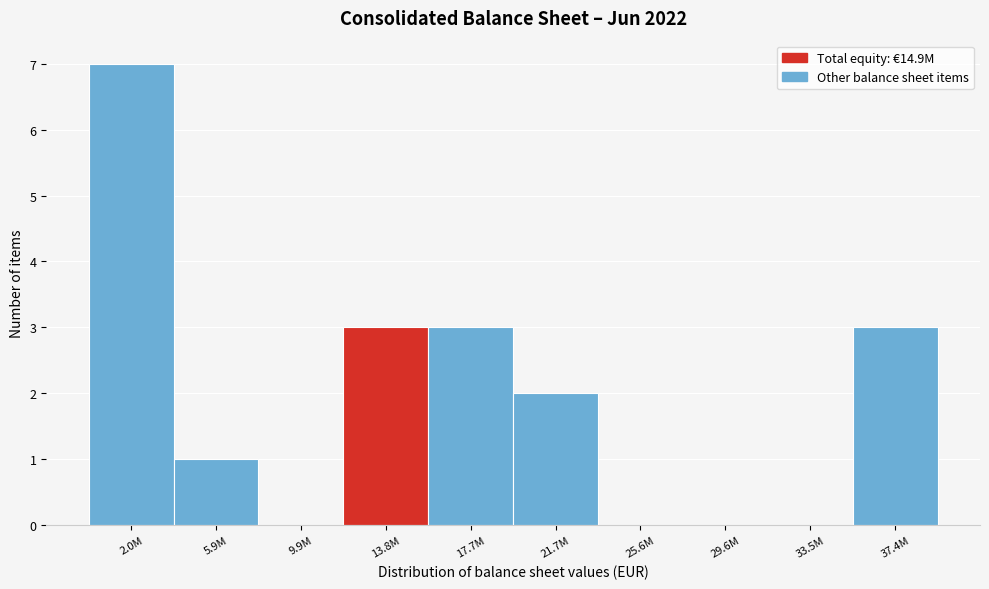

Reading right to left, transcribe all the data shown in this chart.

37.4M=3	33.5M=0	29.6M=0	25.6M=0	21.7M=2	17.7M=3	13.8M=3	9.9M=0	5.9M=1	2.0M=7